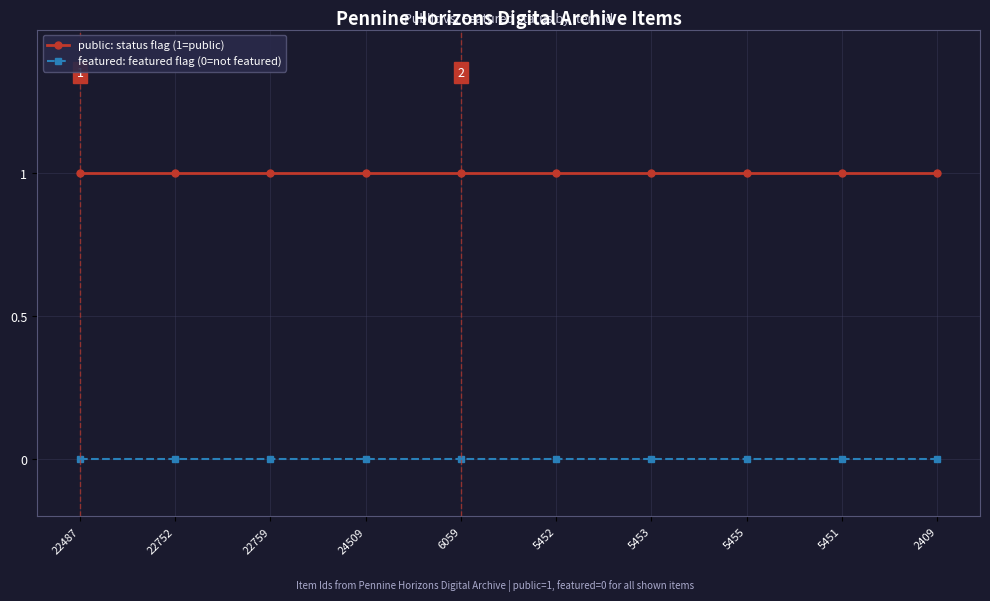

What position from the left is 5455?

8